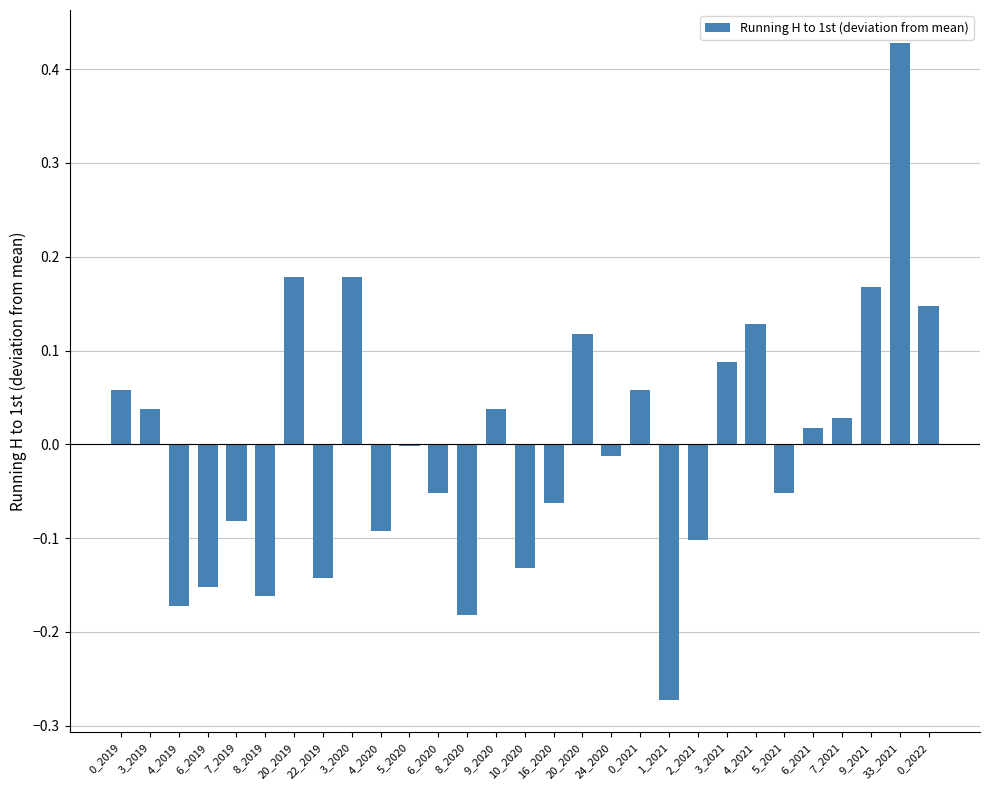

The value at 10_2020 is -0.2. True or false?

False